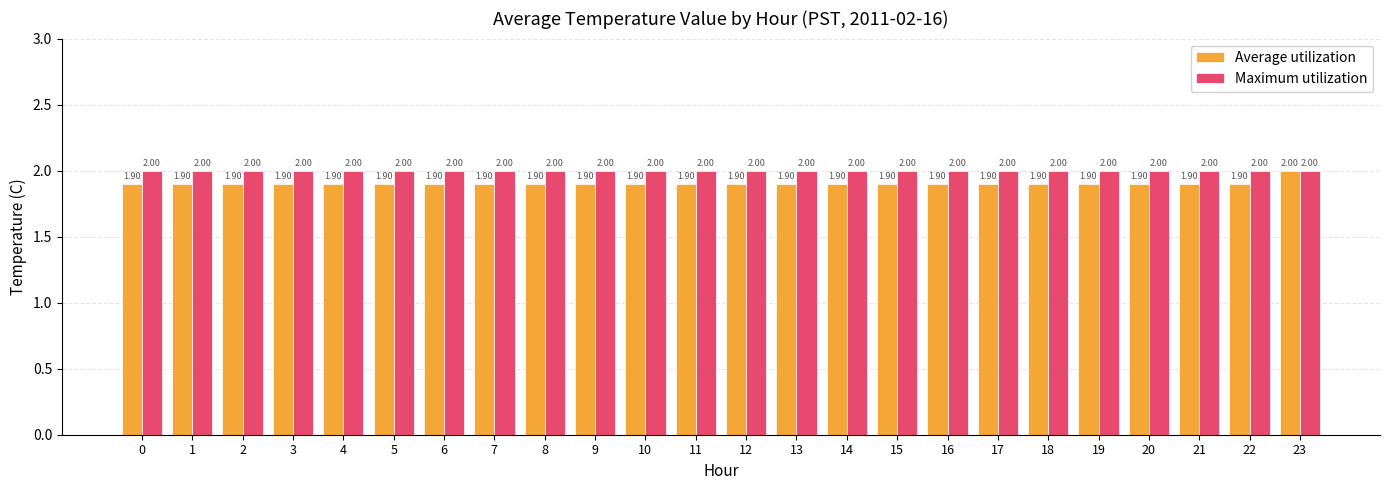

How many bars are there in each group?

2